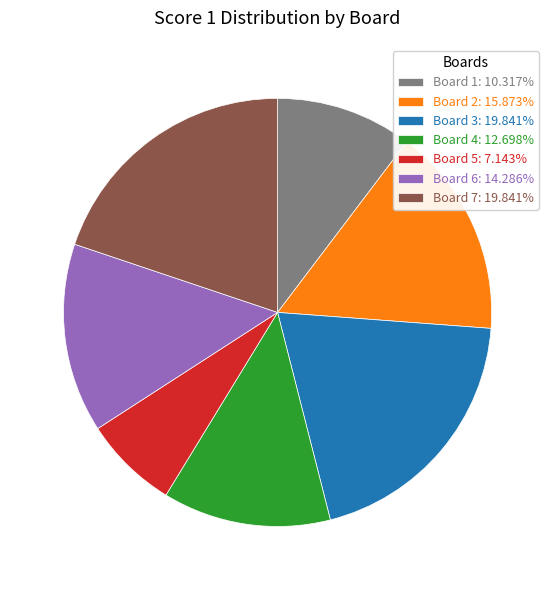

Do Board 3: 19.841% and Board 5: 7.143% together represent more than half of the pie?

No